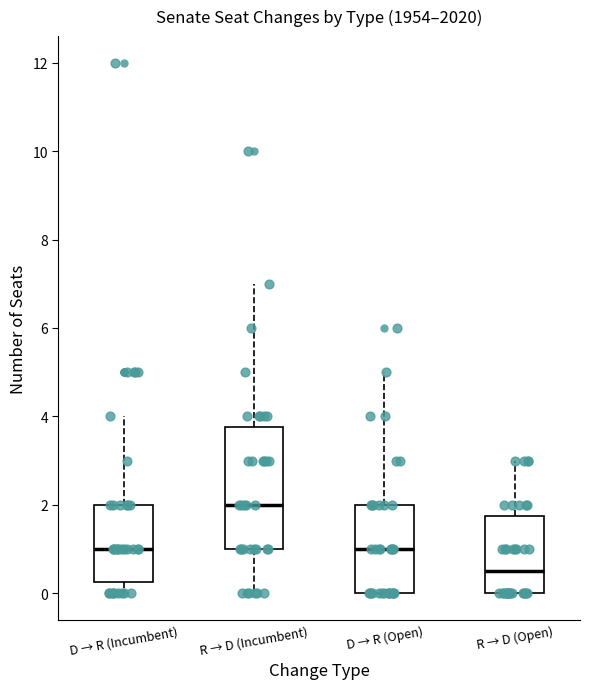

Reading left to right, read every box against the y-axis: the position of its median line, the range the box covers, and the ends of its whiskers. The values are not printed on the chart, so give them approximately, as read against the axis.

D → R (Incumbent): median 1.0, box 0.2 to 2.0, whiskers 0.0 to 4.0
R → D (Incumbent): median 2.0, box 1.0 to 3.8, whiskers 0.0 to 7.0
D → R (Open): median 1.0, box 0.0 to 2.0, whiskers 0.0 to 5.0
R → D (Open): median 0.6, box 0.0 to 1.8, whiskers 0.0 to 3.0